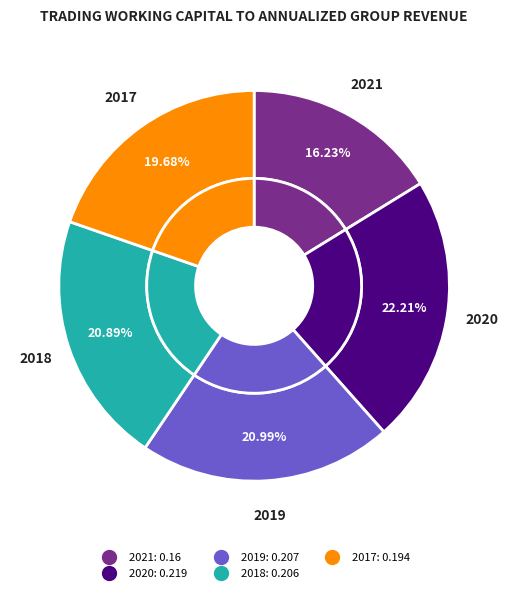

What portion of the pie excludes 2017?

80.3%